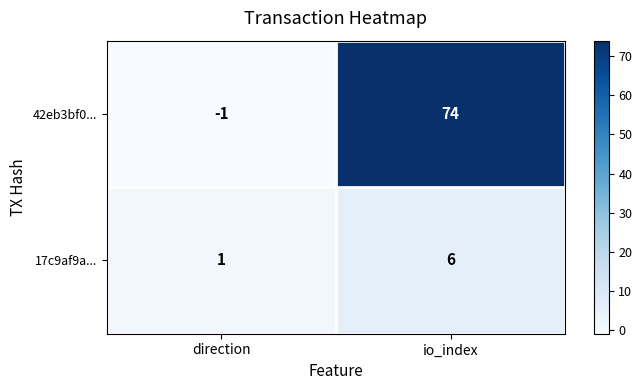

Rank the series at direction from highest to lowest value.

17c9af9a..., 42eb3bf0...